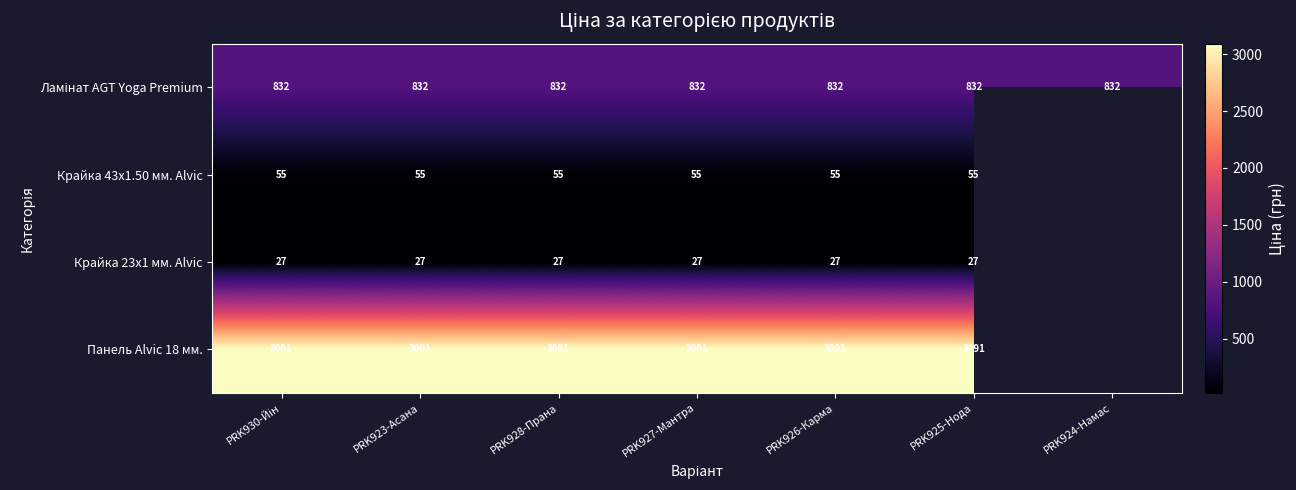

At which category is the sum across all series the highest?

PRK930-Йін